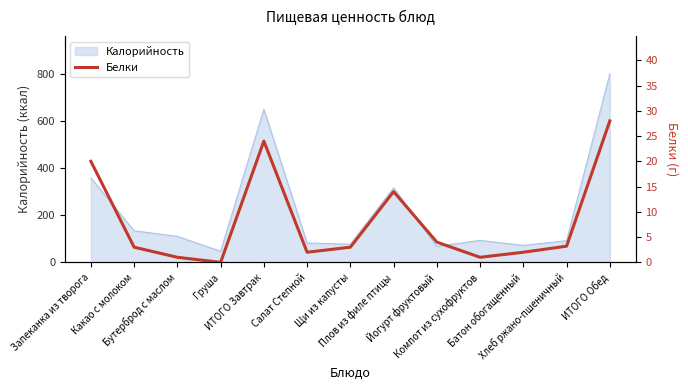

How many values are below 3?

5